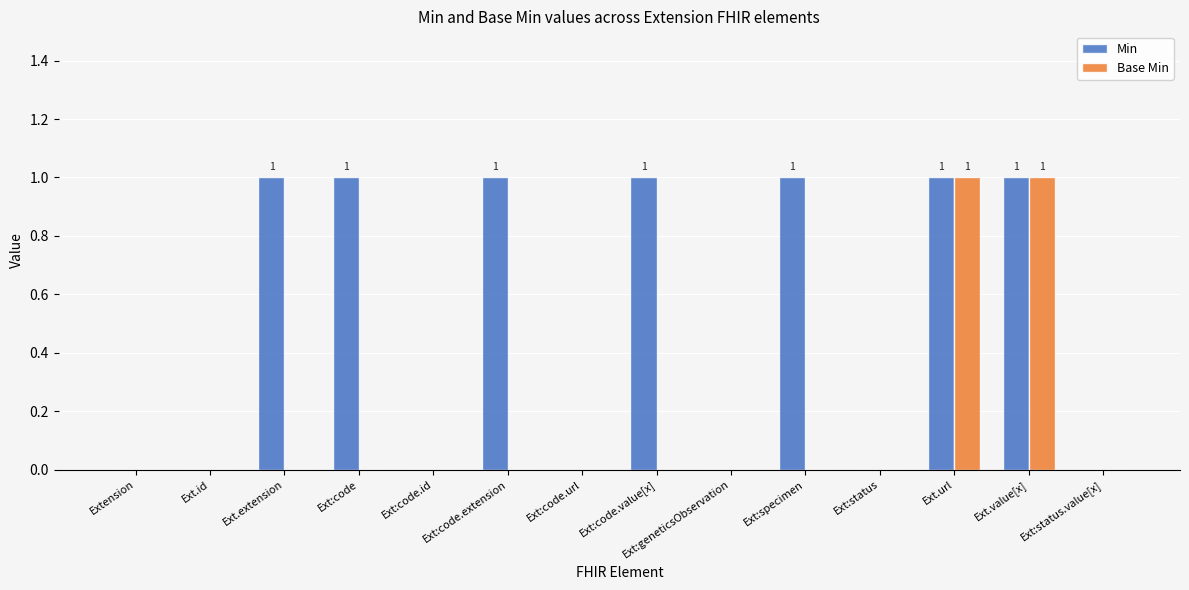

The Min series shows 1 at Ext:status. True or false?

False